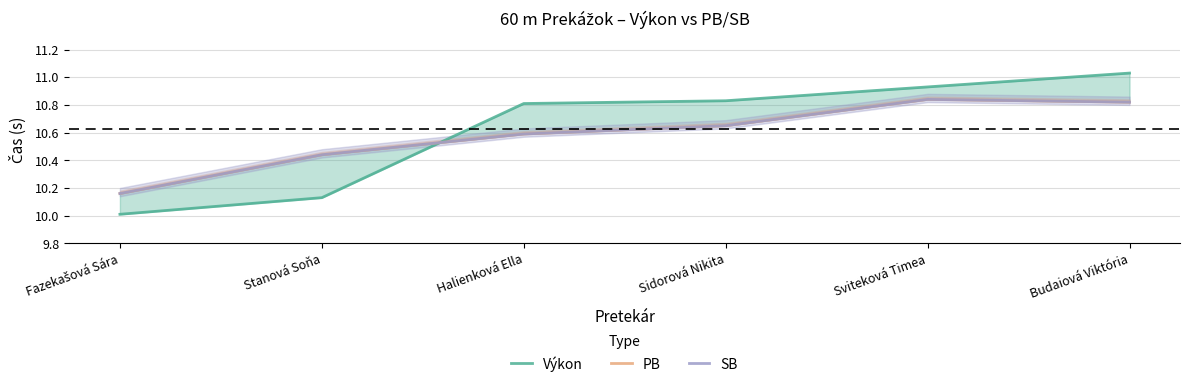

What is the minimum value for PB?

10.2